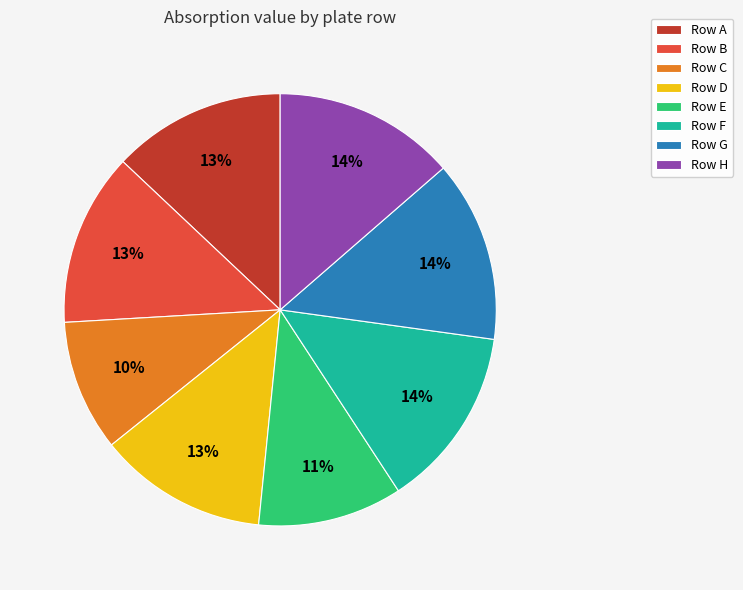

Count the number of slices in the pie.

8